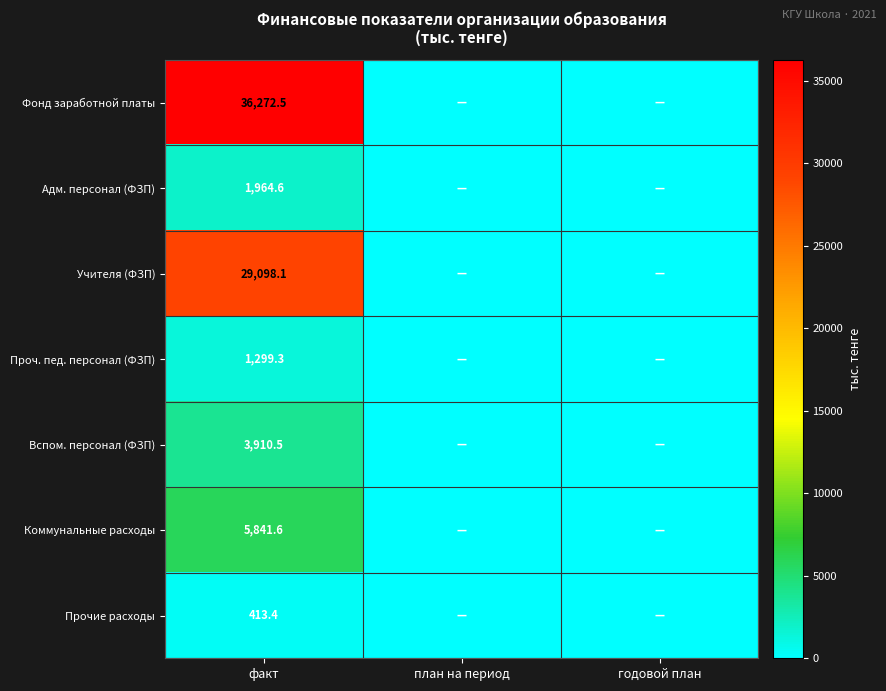

At факт, list the series in order from smallest to largest.

Прочие расходы, Проч. пед. персонал (ФЗП), Адм. персонал (ФЗП), Вспом. персонал (ФЗП), Коммунальные расходы, Учителя (ФЗП), Фонд заработной платы